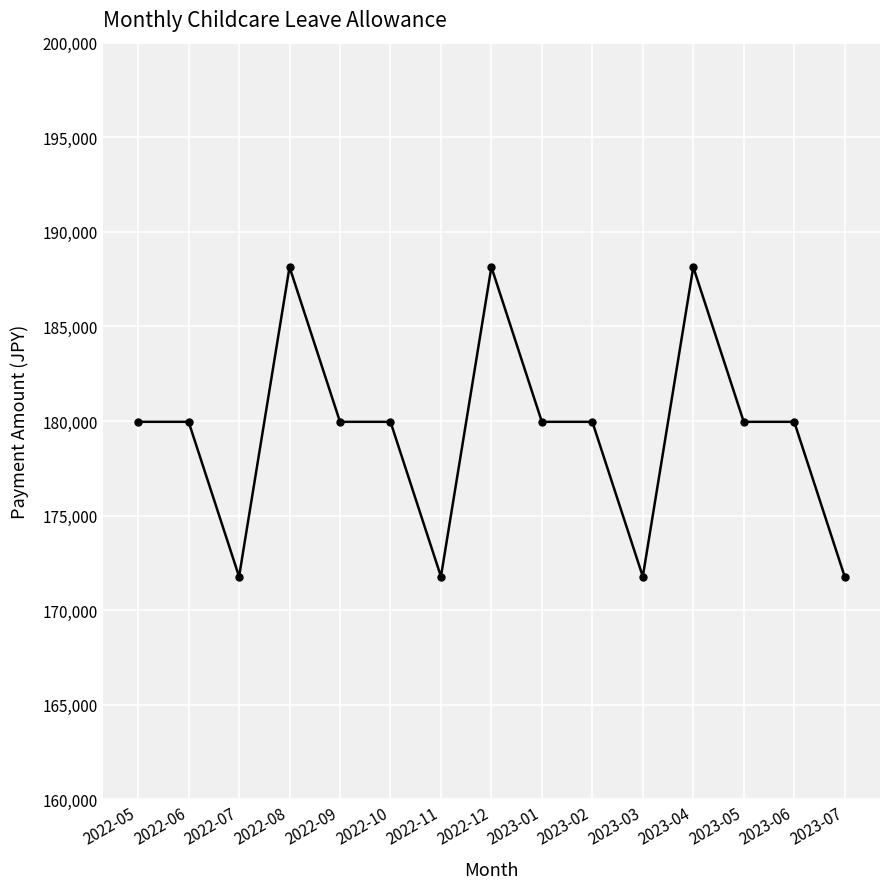

What is the smallest value displayed?

171780